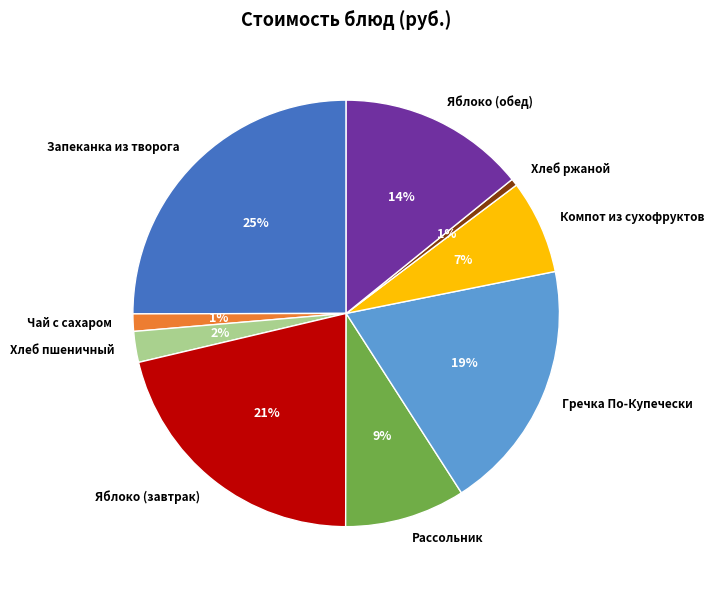

To the nearest percent, what percentage of the pie is Хлеб пшеничный?

2%